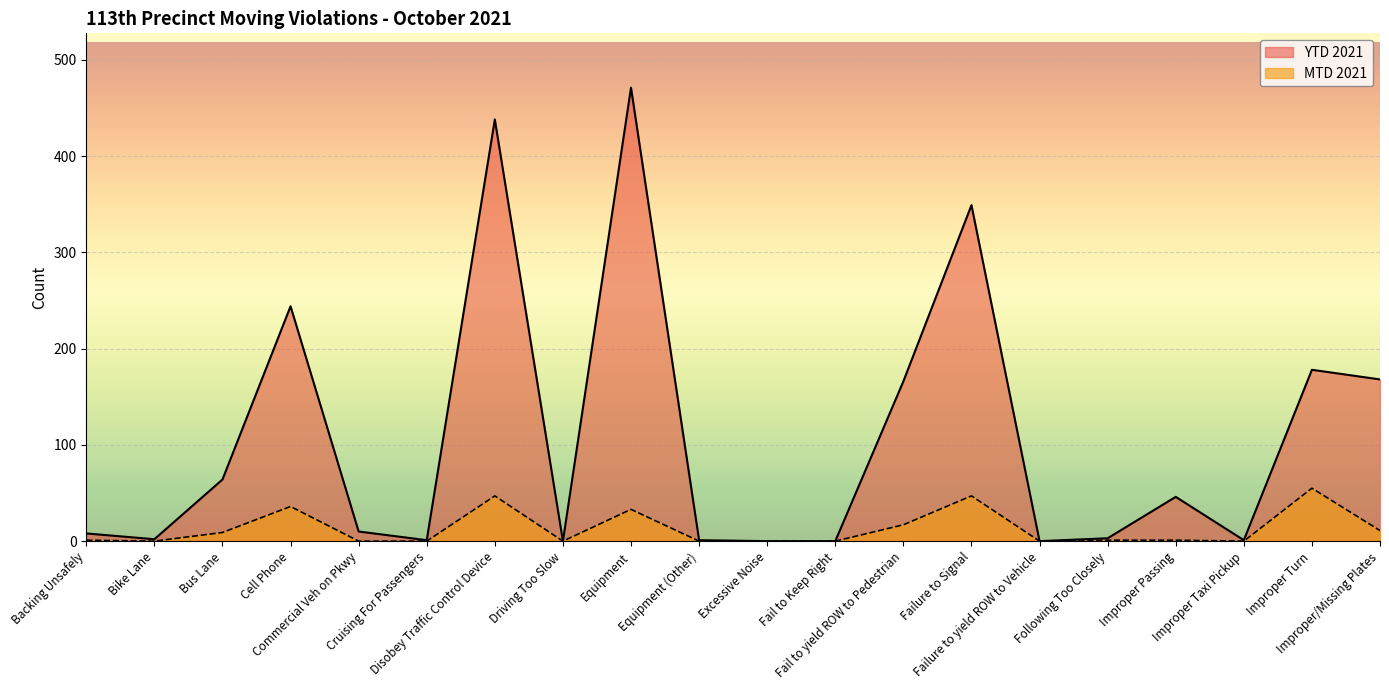

Reading left to right, transcribe all the data shown in this chart.

MTD 2021: Backing Unsafely=1	Bike Lane=0	Bus Lane=9	Cell Phone=36	Commercial Veh on Pkwy=0	Cruising For Passengers=0	Disobey Traffic Control Device=47	Driving Too Slow=0	Equipment=33	Equipment (Other)=0	Excessive Noise=0	Fail to Keep Right=0	Fail to yield ROW to Pedestrian=17	Failure to Signal=47	Failure to yield ROW to Vehicle=0	Following Too Closely=1	Improper Passing=1	Improper Taxi Pickup=0	Improper Turn=55	Improper/Missing Plates=11
YTD 2021: Backing Unsafely=8	Bike Lane=2	Bus Lane=64	Cell Phone=244	Commercial Veh on Pkwy=10	Cruising For Passengers=1	Disobey Traffic Control Device=438	Driving Too Slow=0	Equipment=471	Equipment (Other)=1	Excessive Noise=0	Fail to Keep Right=0	Fail to yield ROW to Pedestrian=166	Failure to Signal=349	Failure to yield ROW to Vehicle=0	Following Too Closely=3	Improper Passing=46	Improper Taxi Pickup=1	Improper Turn=178	Improper/Missing Plates=168